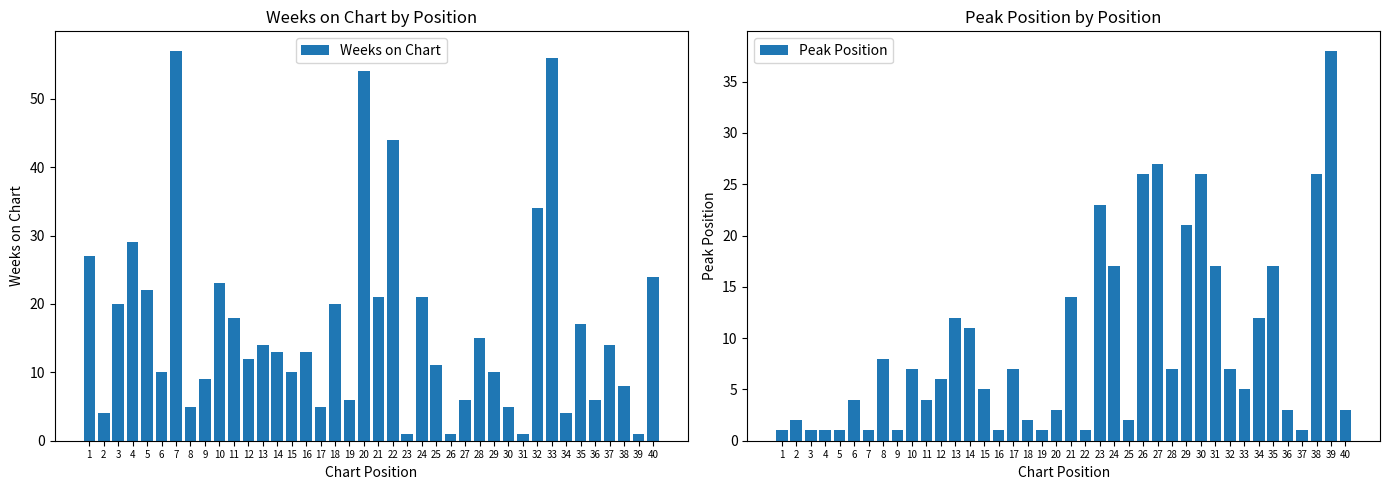

What is the difference between the highest and lowest values at 31?

16